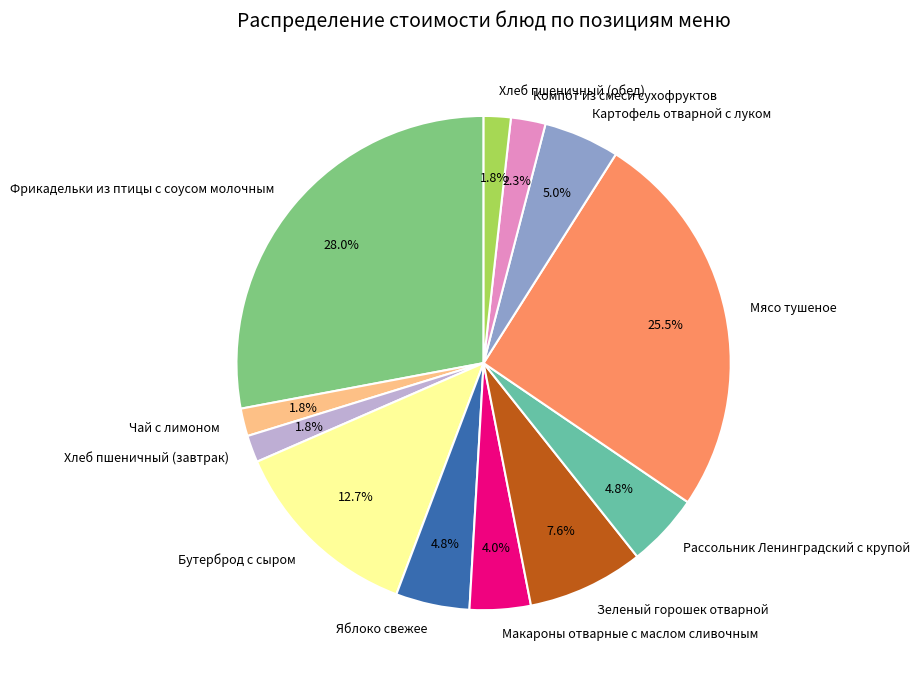

Is it true that Хлеб пшеничный (обед) is 16% of the pie?

False